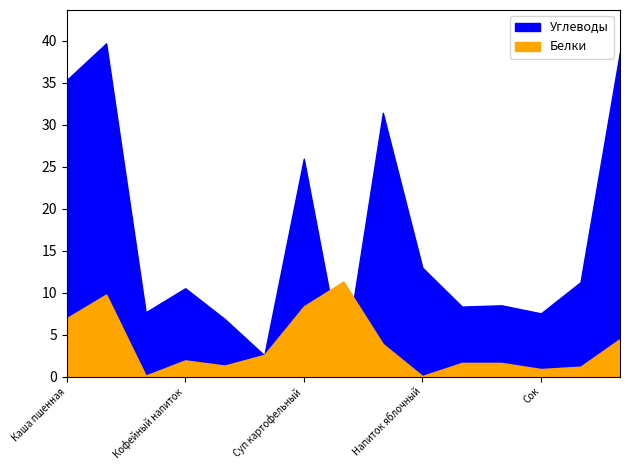

How many values in the Углеводы series are below 10?

7